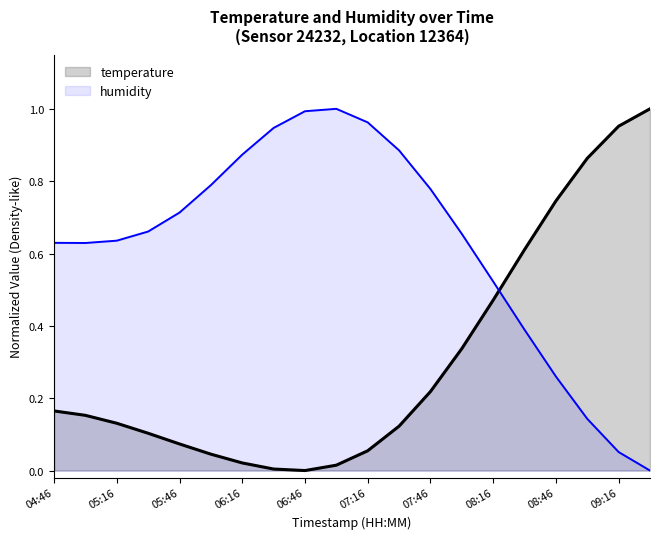

The chart shows a value of 0.1 at 07:31. True or false?

True